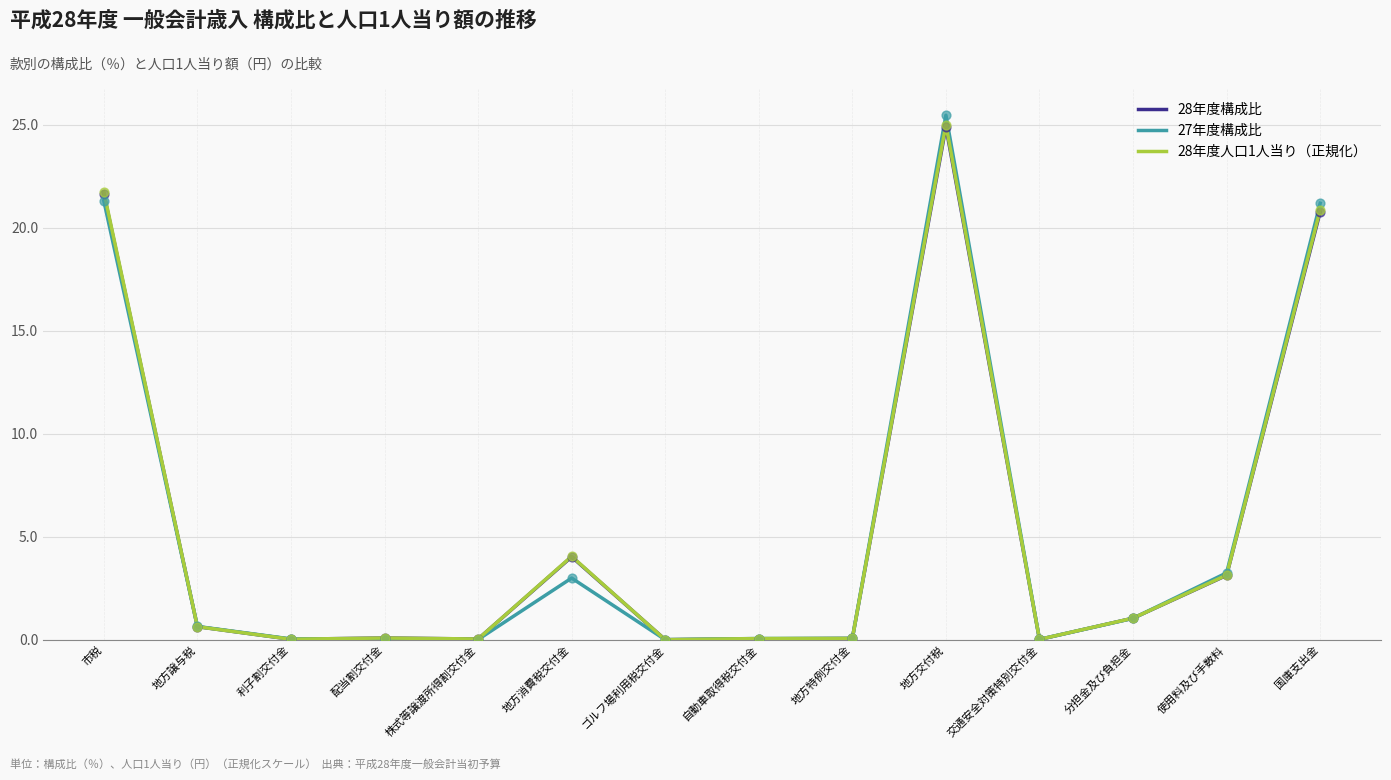

Which series has the widest spread of values?

27年度構成比